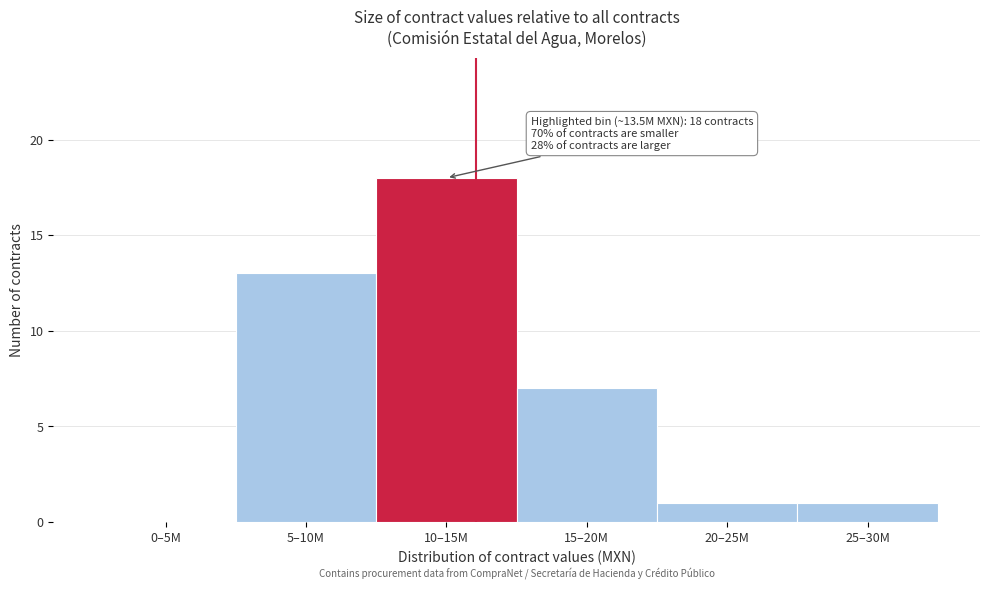

Reading right to left, what are all the values shown in this chart?

25–30M=1	20–25M=1	15–20M=7	10–15M=18	5–10M=13	0–5M=0